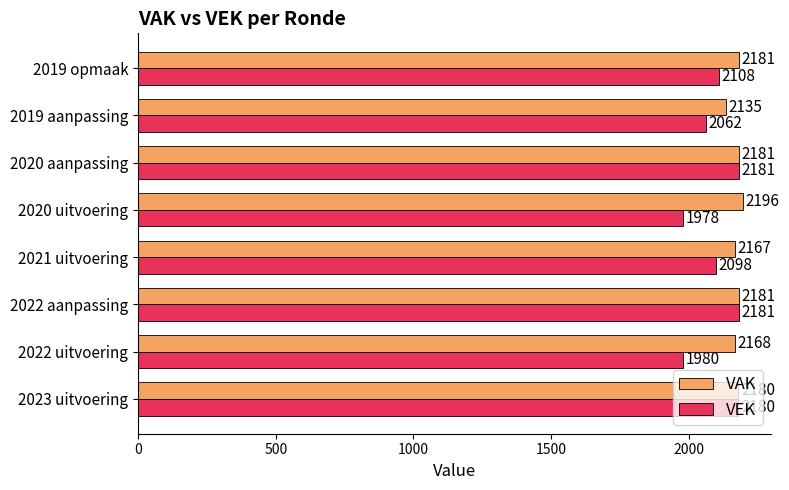

At how many categories does at least one series exceed 2178?

5